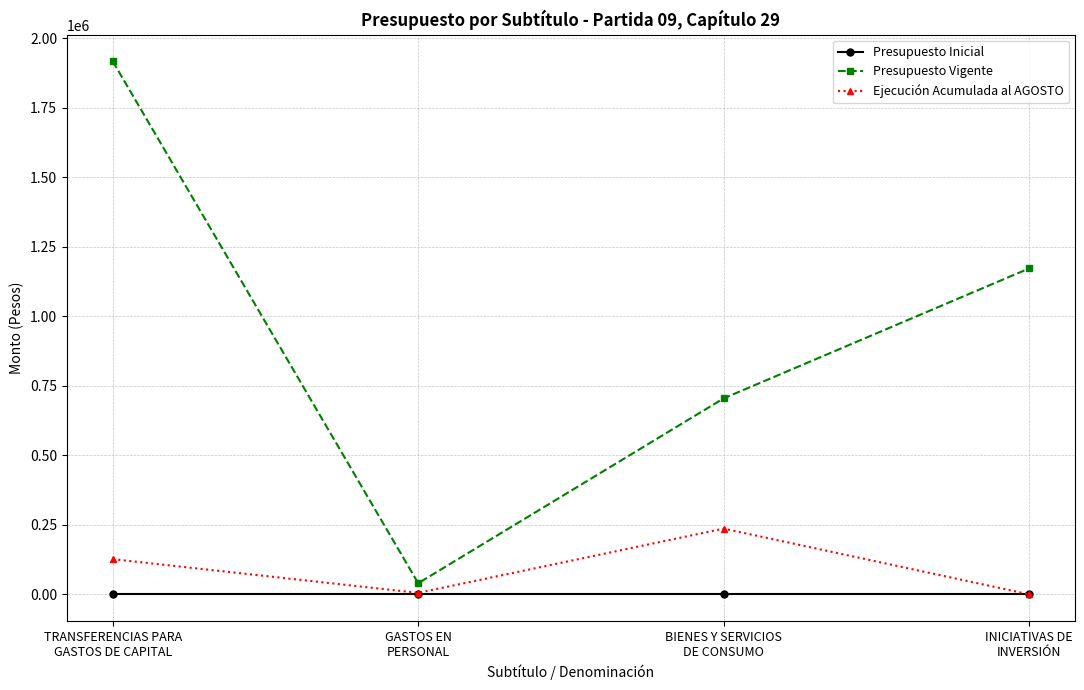

At which category does Ejecución Acumulada al AGOSTO reach its first local valley?

GASTOS EN
PERSONAL